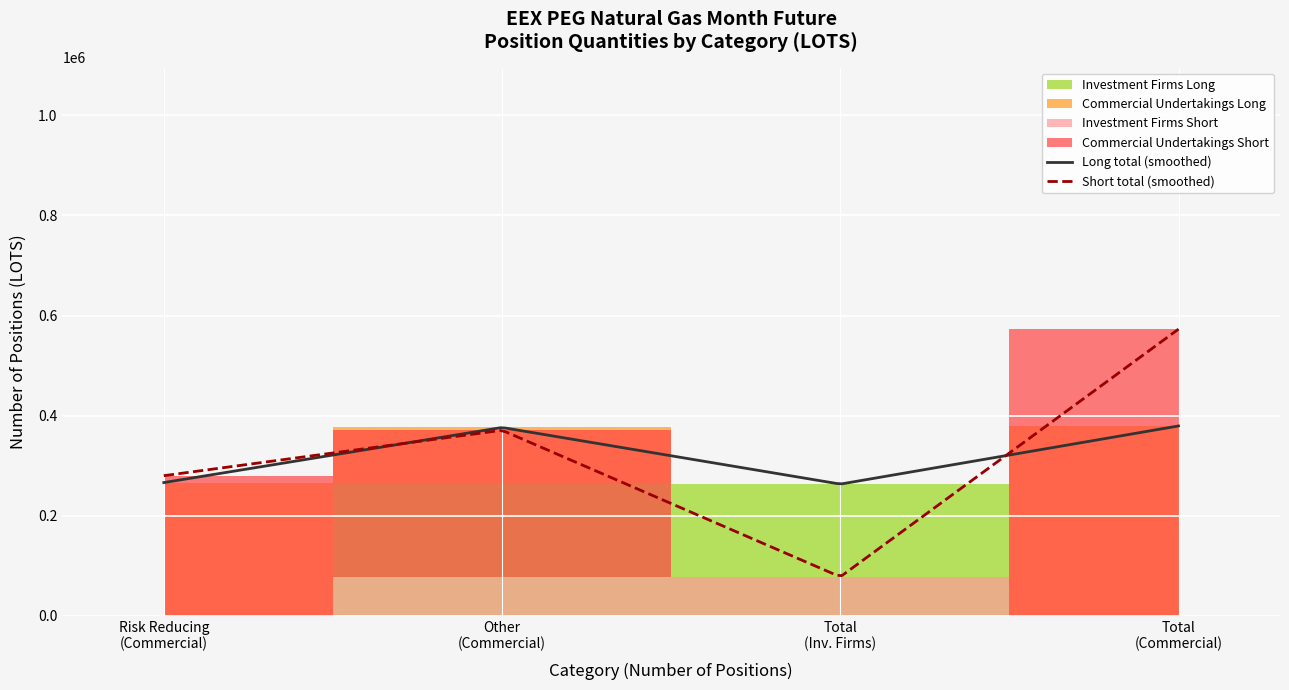

What is the greatest value displayed?

572911